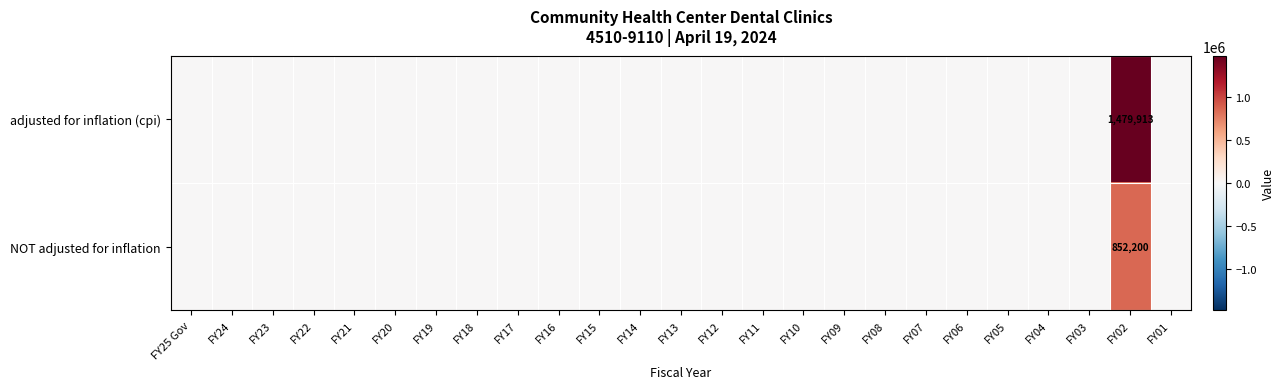

How many data points does each series have?

25